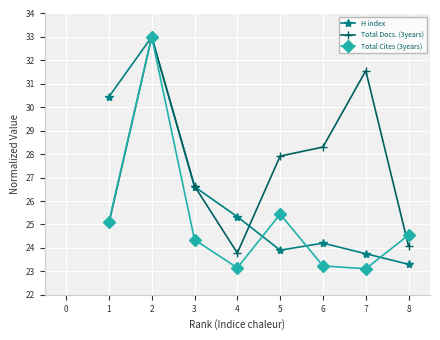

After their last crossing, which series has the higher values: Total Docs. (3years) or Total Cites (3years)?

Total Cites (3years)